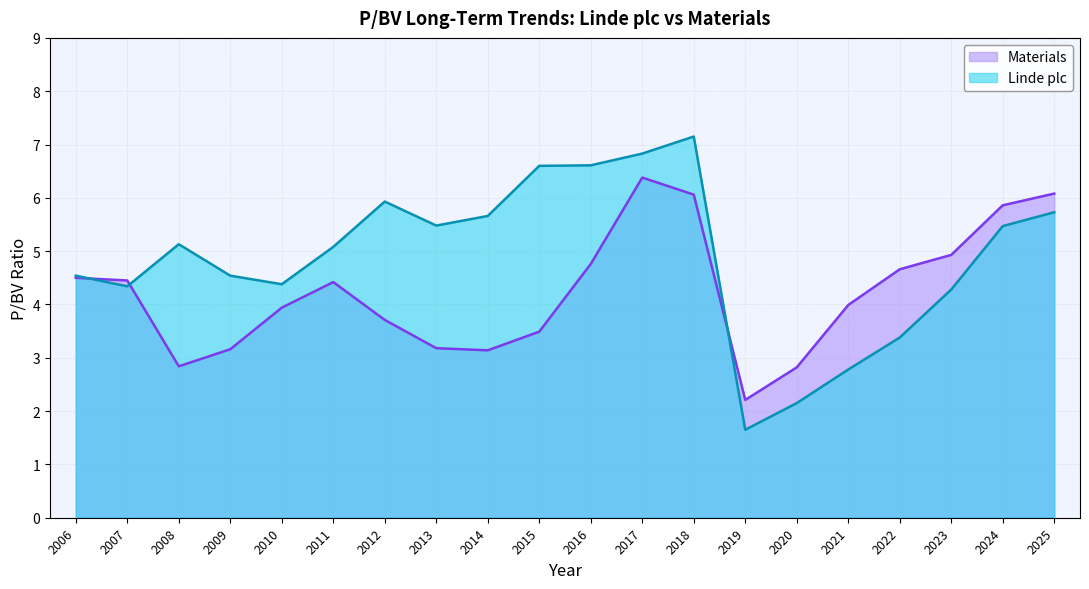

List the labels in order of Linde plc value, largest first.

2018, 2017, 2016, 2015, 2012, 2025, 2014, 2013, 2024, 2008, 2011, 2006, 2009, 2010, 2007, 2023, 2022, 2021, 2020, 2019